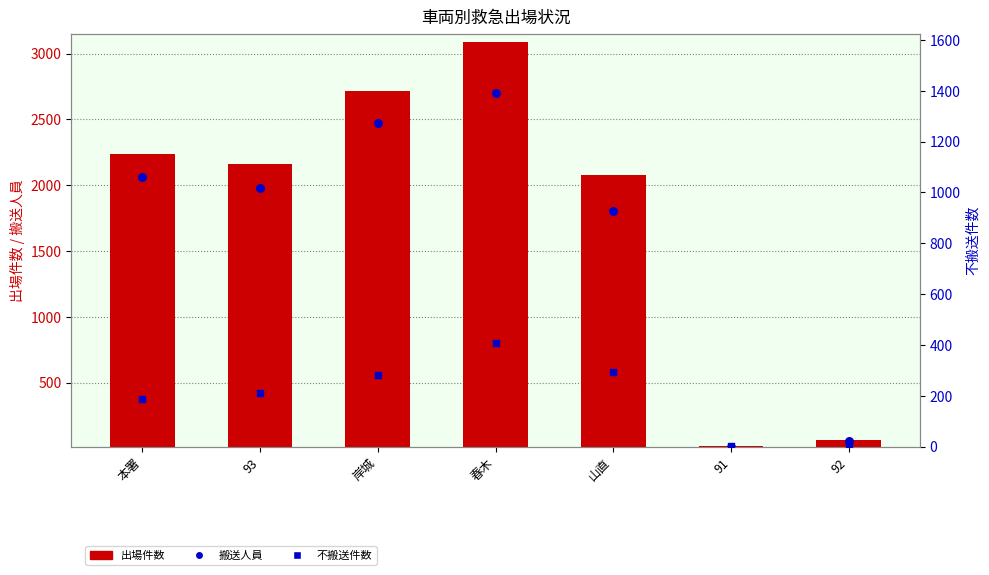

At how many categories does at least one series exceed 577?

5